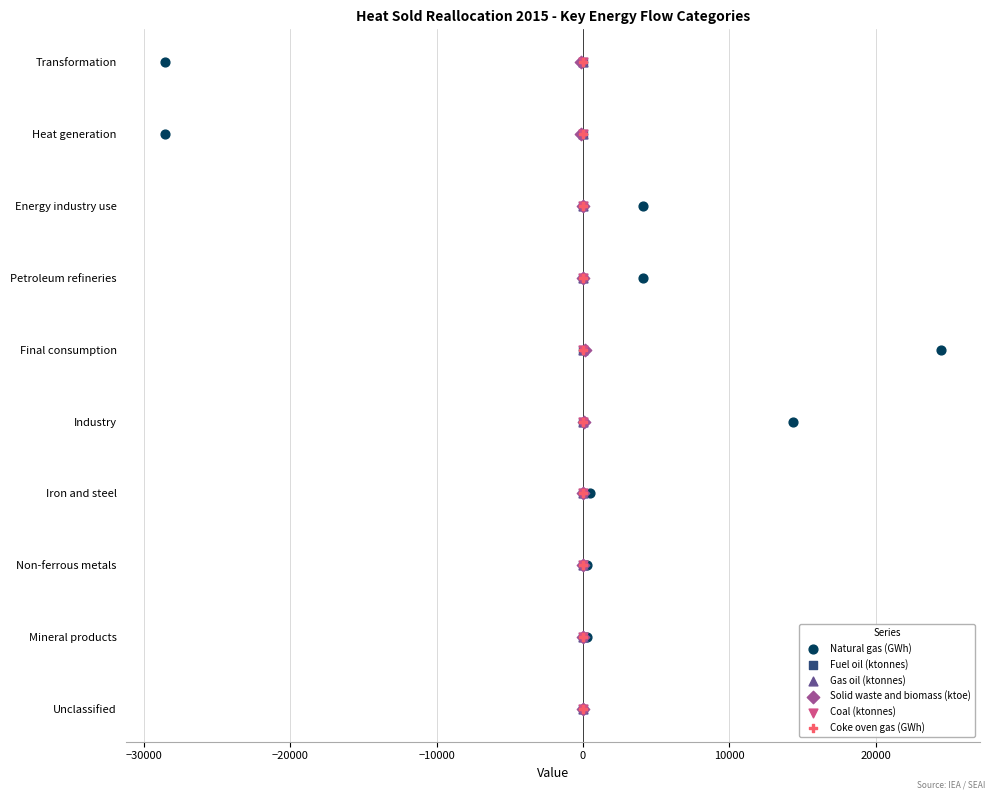

What are all the series names shown in the legend?

Natural gas (GWh), Fuel oil (ktonnes), Gas oil (ktonnes), Solid waste and biomass (ktoe), Coal (ktonnes), Coke oven gas (GWh)